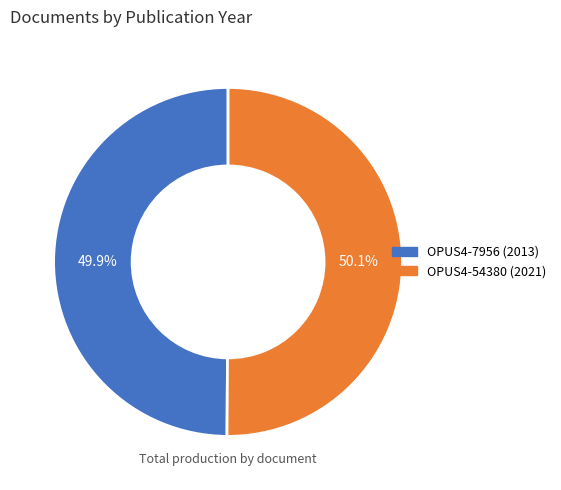

Is there a majority slice in this chart?

Yes